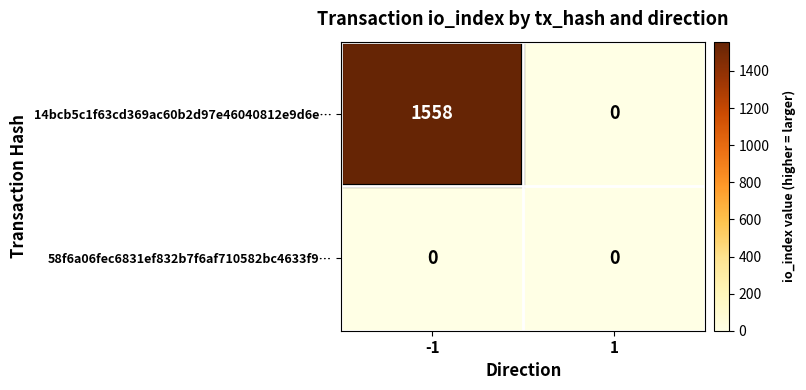

What is the maximum value shown in the chart?

1558